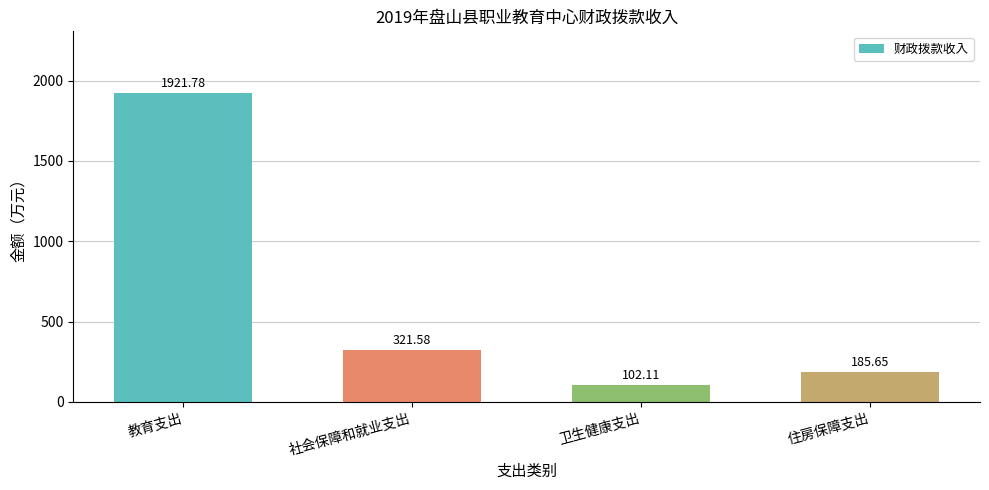

What position from the right is 社会保障和就业支出?

3